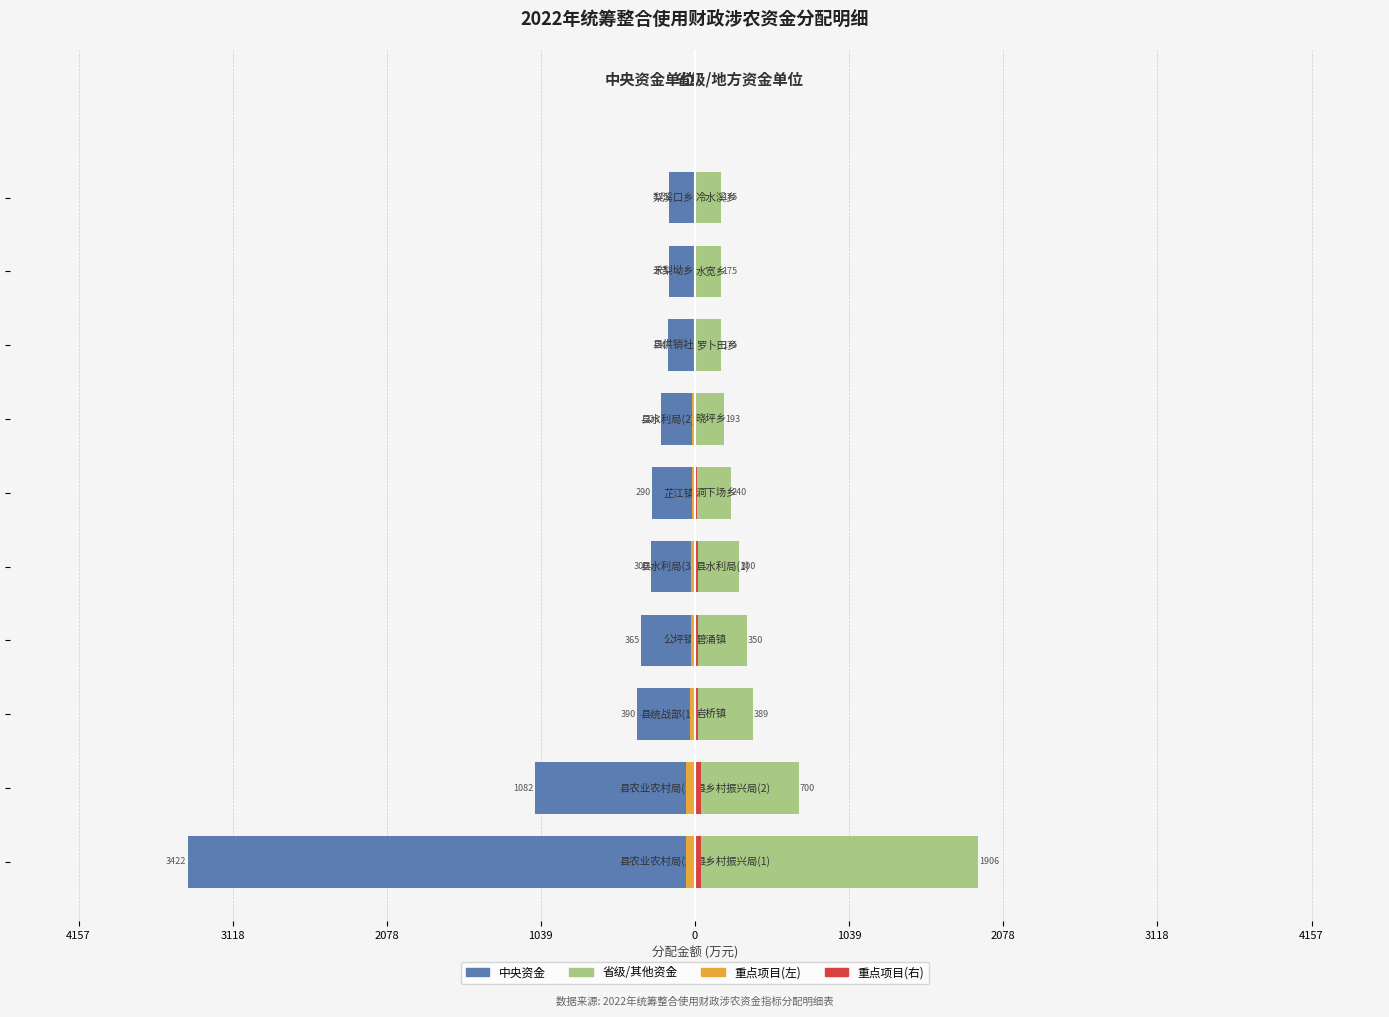

What is the difference between the highest and lowest values at 9?

350.0